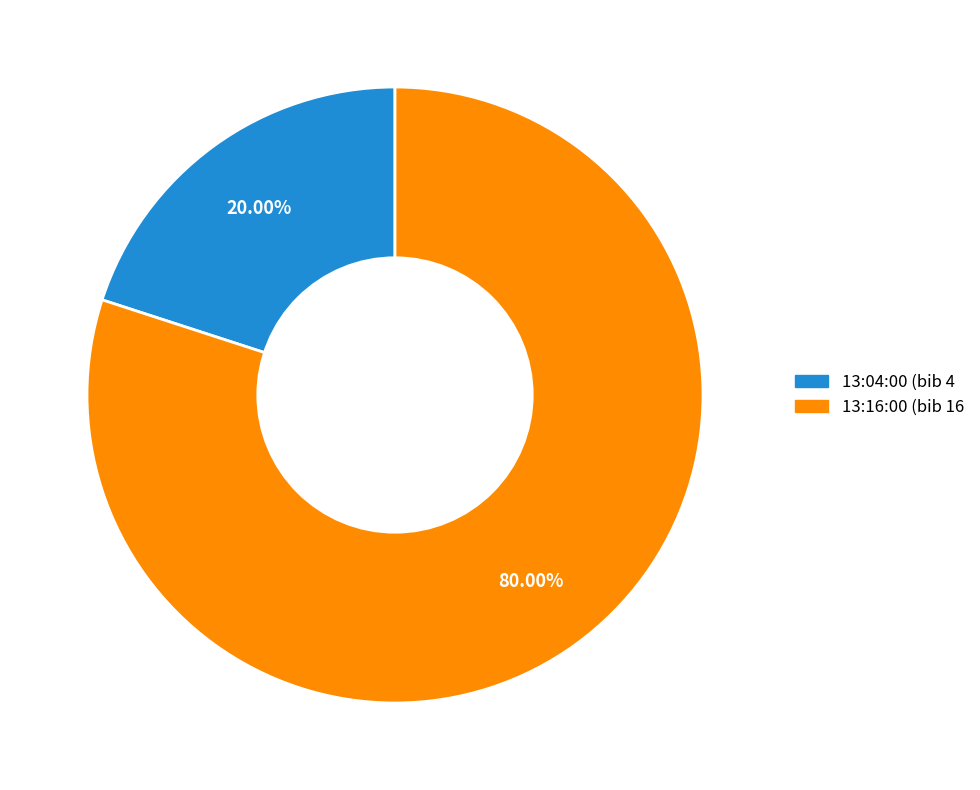

To the nearest percent, what is the combined percentage of 13:04:00 and 13:16:00?

100%